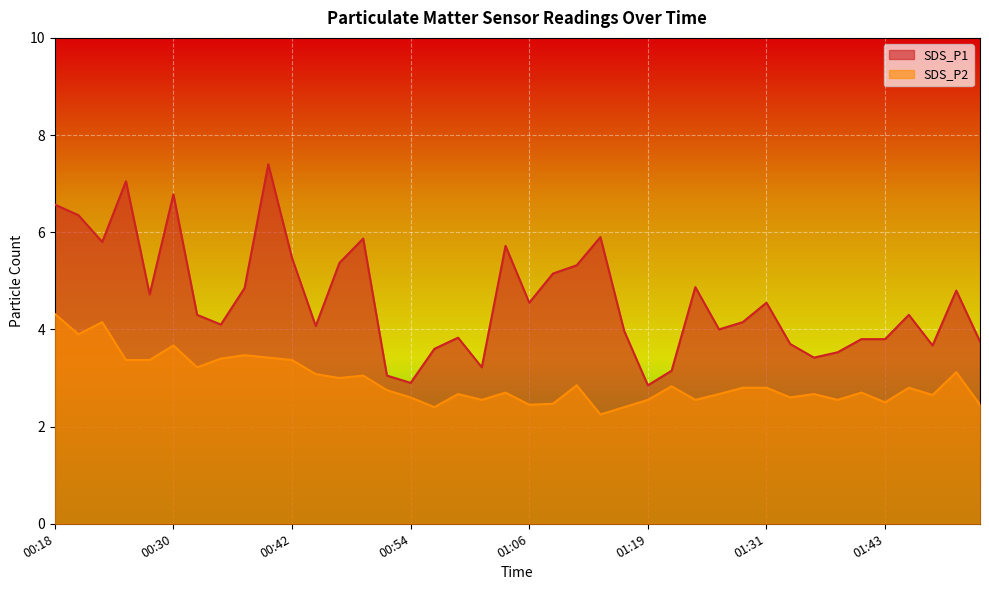

What position from the right is 00:49?

27